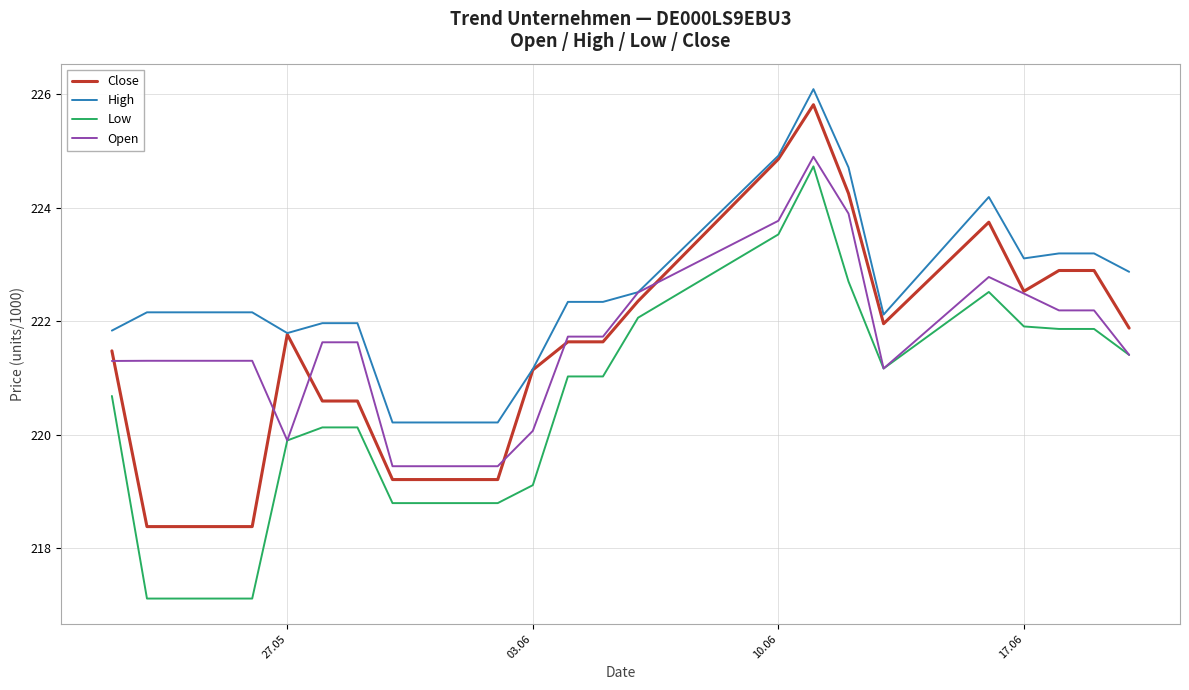

How many lines are shown in the chart?

4